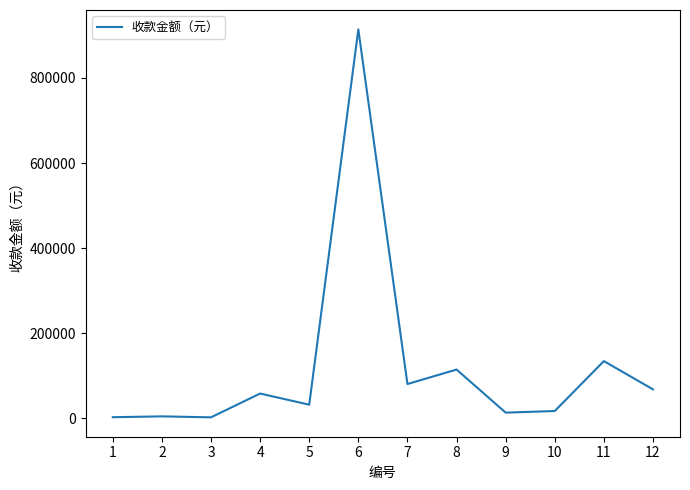

What is the ratio of the value at 12 to the value at 2?

13.7